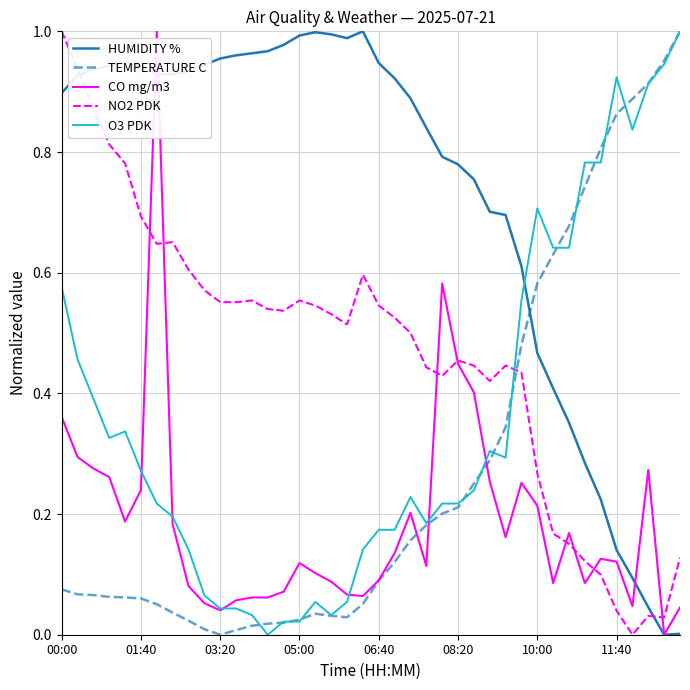

How many times do NO2 PDK and TEMPERATURE C cross each other?

1